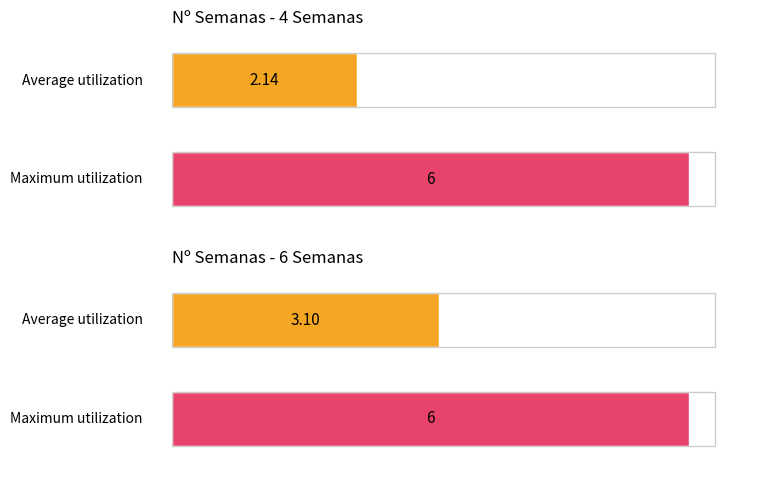

What is the label of the 2nd bar from the left?

6